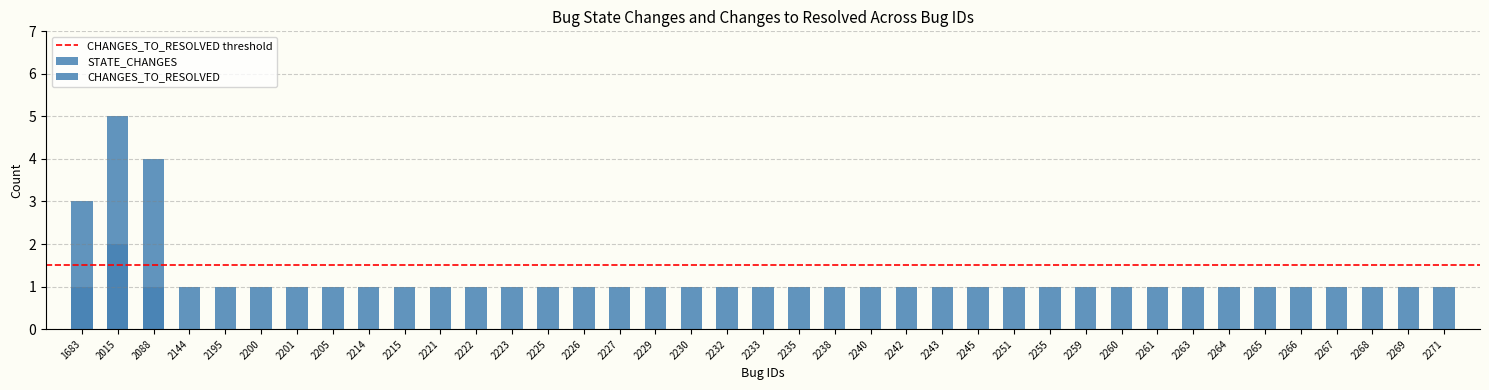

What is the value of the STATE_CHANGES bar at the 34th from the left?

1